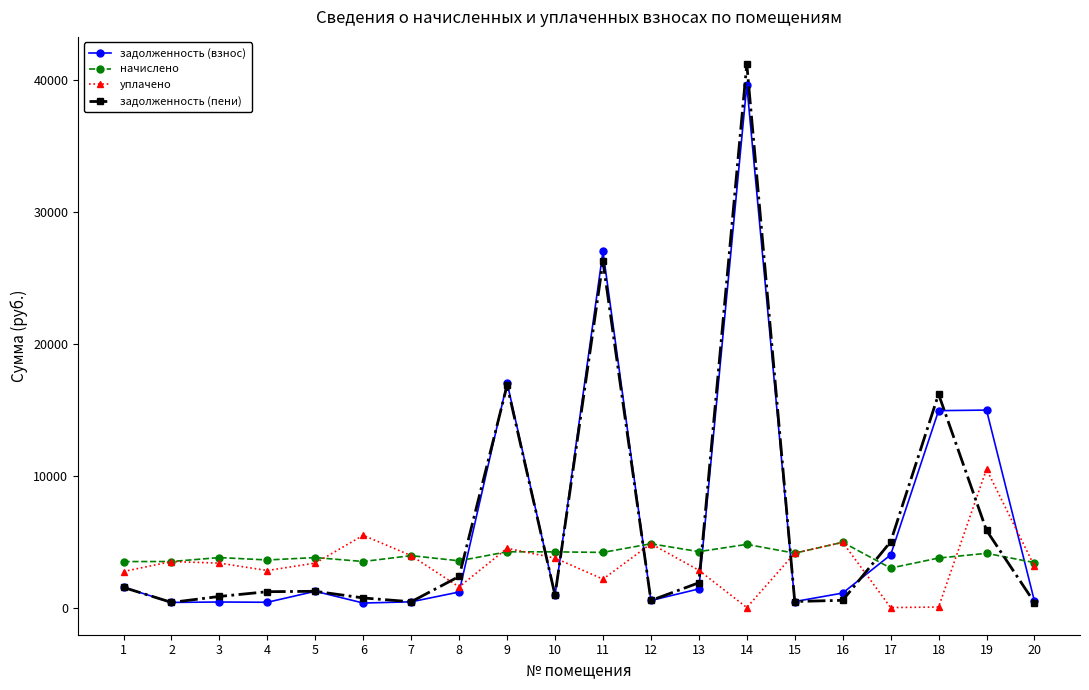

Where is уплачено nearest to the value 5247?

6